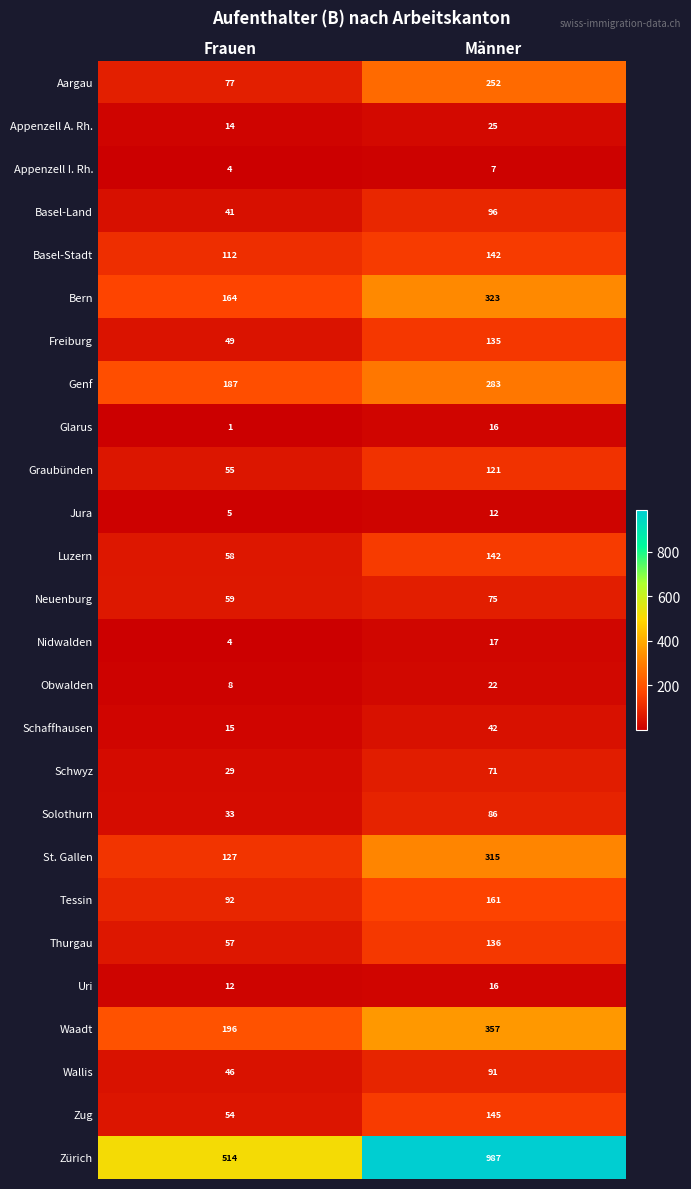

Is the value of Obwalden at Männer greater than the value of Schwyz at Frauen?

No